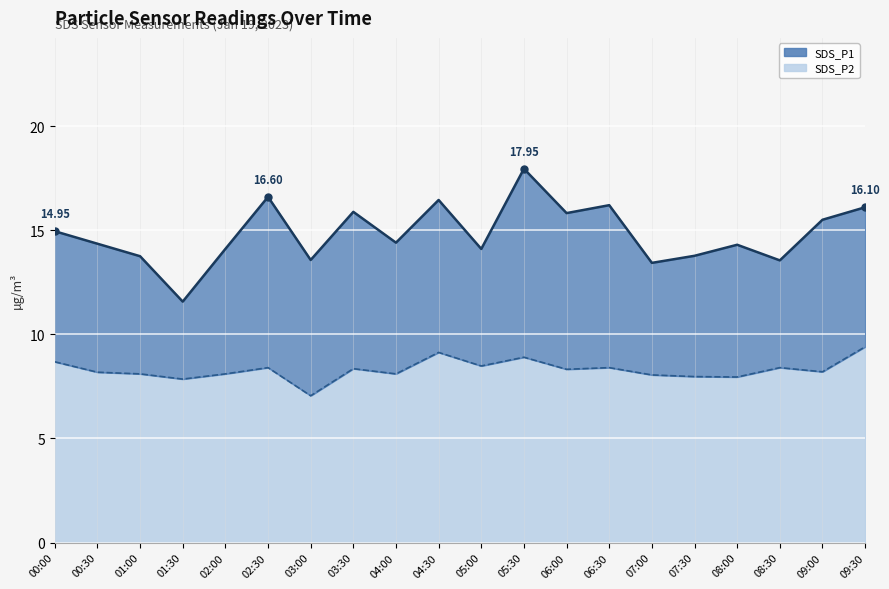

True or false: SDS_P2 line and SDS_P1 line intersect in this chart.

False